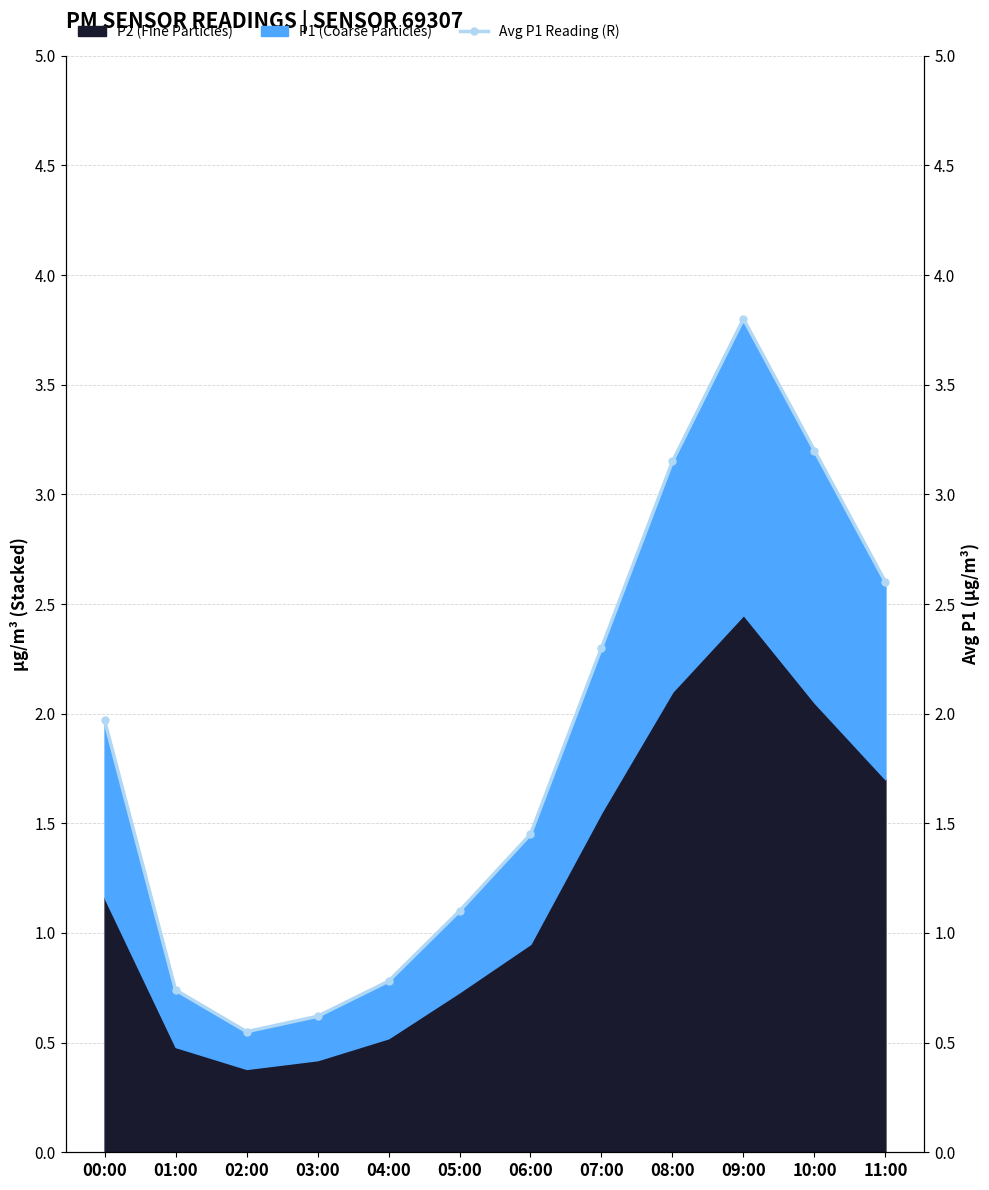

True or false: the data shows 0.5 at 06:00.

False